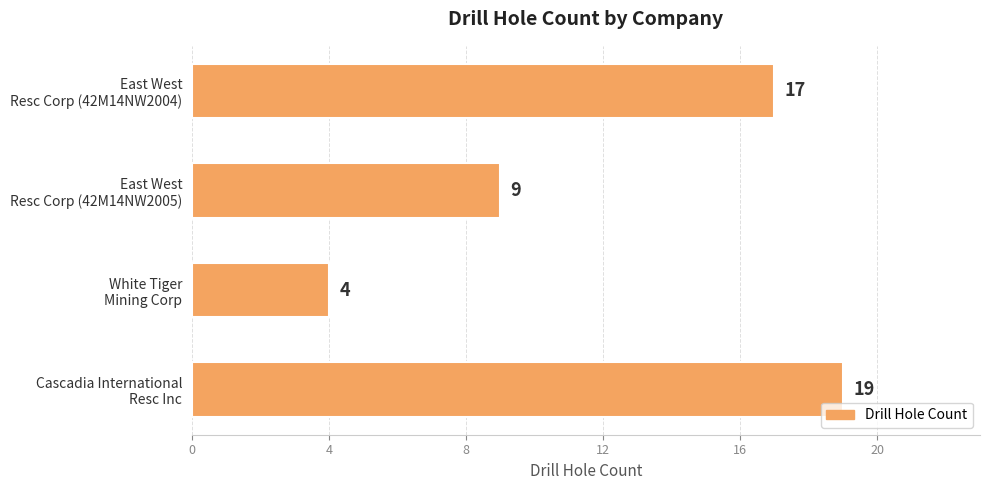

How many distinct data groups are displayed?

1